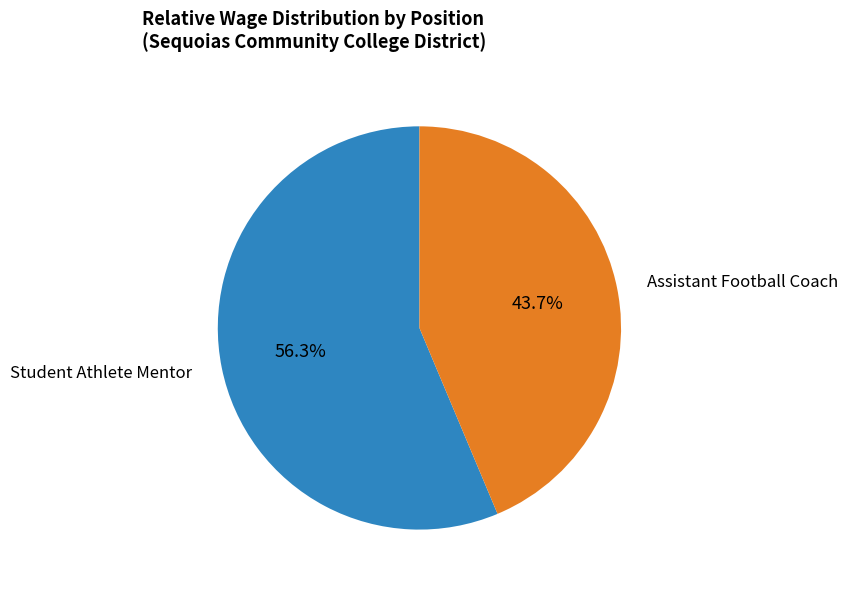

Does any single category account for the majority?

Yes